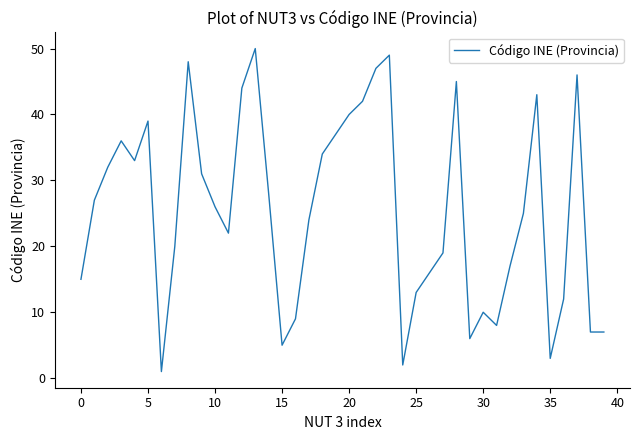

What is the maximum value shown in the chart?

50